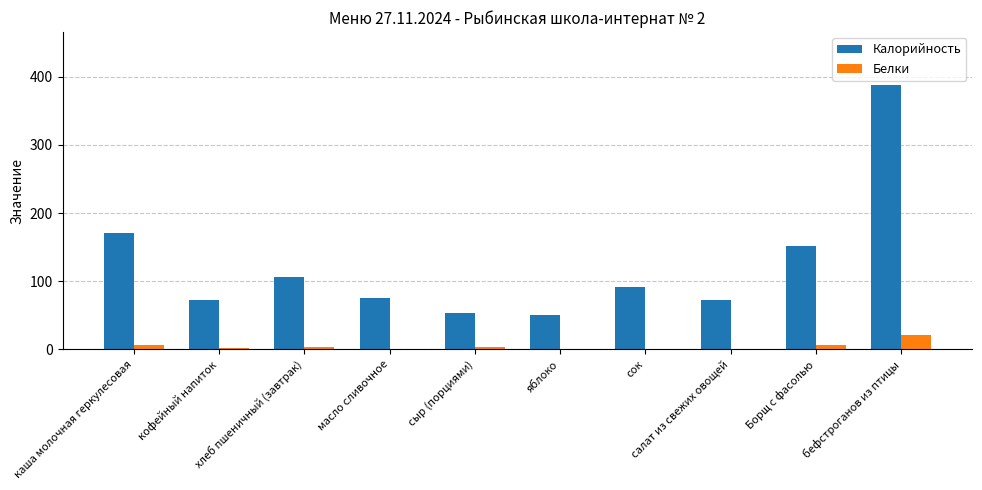

What is the greatest value displayed?

388